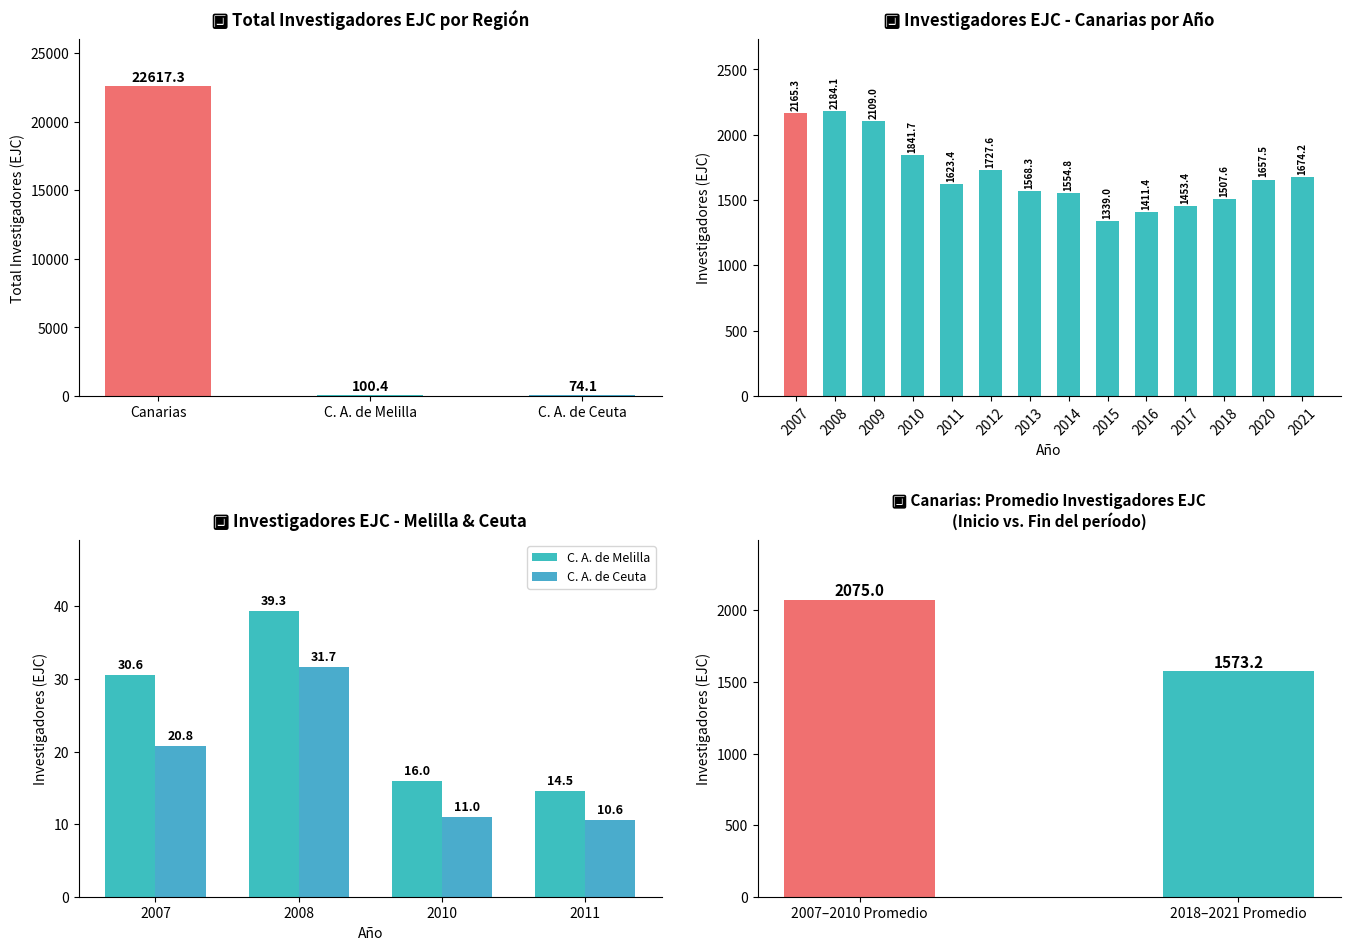

What is the value of the 13th bar from the left?

1657.5